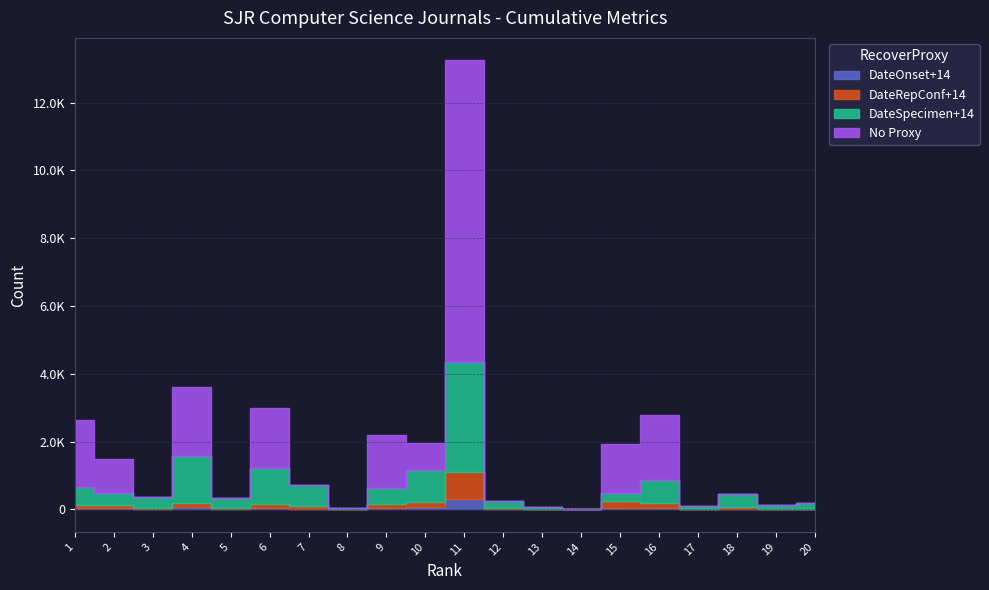

True or false: DateOnset+14 and DateSpecimen+14 intersect in this chart.

False